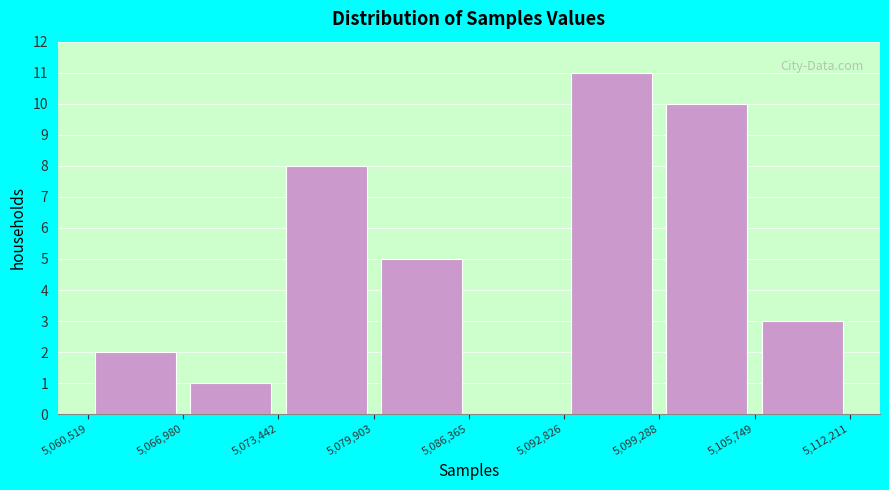

Reading left to right, transcribe this chart: for each bar, give the range it covers on the x-axis and its height. The values are not printed on the chart, so give them approximately, as read against the axis.

5,060,519 to 5,066,980: 2
5,066,980 to 5,073,442: 1
5,073,442 to 5,079,903: 8
5,079,903 to 5,086,365: 5
5,086,365 to 5,092,826: 0
5,092,826 to 5,099,288: 11
5,099,288 to 5,105,749: 10
5,105,749 to 5,112,211: 3